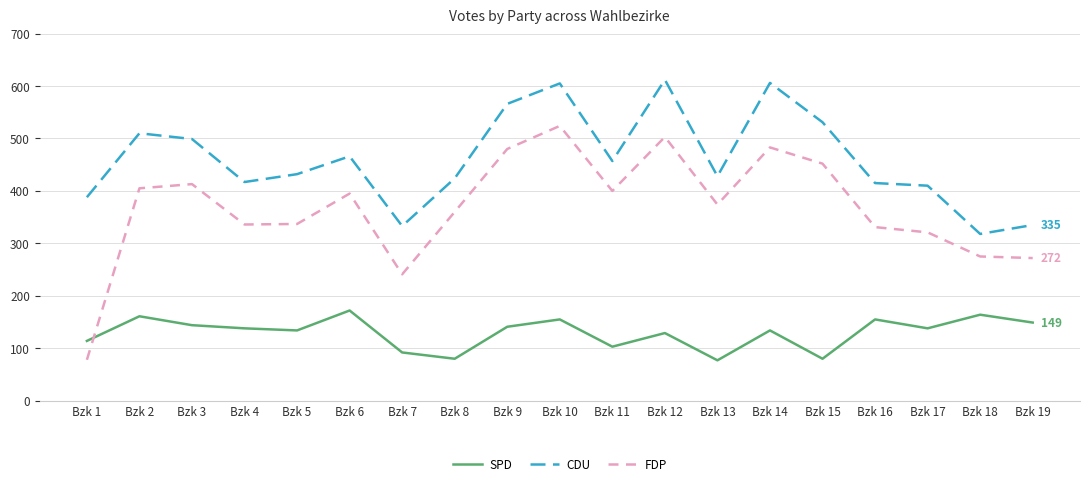

Where does the SPD series first go above 138?

Bzk 2